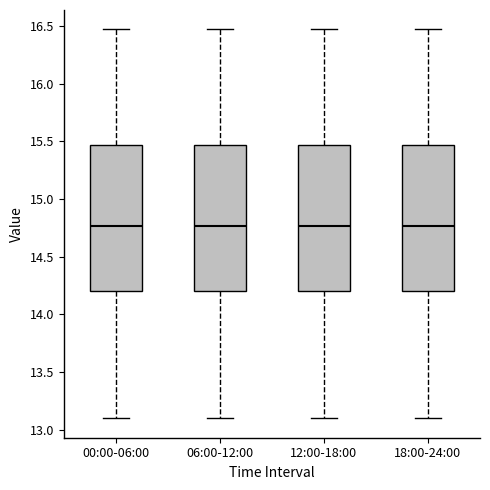

Reading left to right, read every box against the y-axis: the position of its median line, the range the box covers, and the ends of its whiskers. The values are not printed on the chart, so give them approximately, as read against the axis.

00:00-06:00: median 14.75, box 14.20 to 15.45, whiskers 13.10 to 16.45
06:00-12:00: median 14.75, box 14.20 to 15.45, whiskers 13.10 to 16.45
12:00-18:00: median 14.75, box 14.20 to 15.45, whiskers 13.10 to 16.45
18:00-24:00: median 14.75, box 14.20 to 15.45, whiskers 13.10 to 16.45